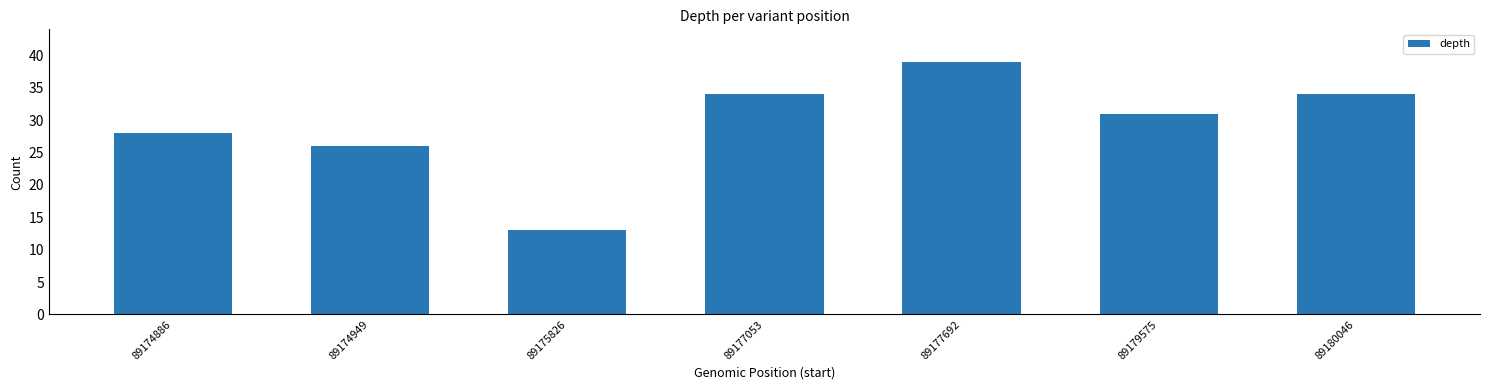

What value does the data have at 89174886, to the nearest 5?

30